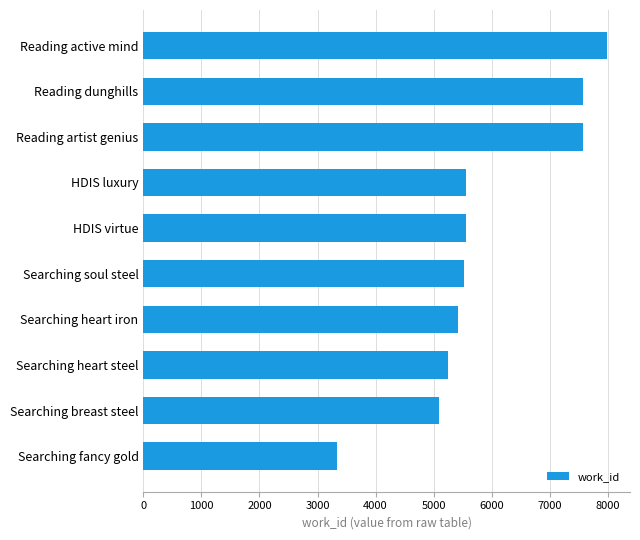

Approximately how many times larger is the value at Reading artist genius compared to Searching soul steel?

1.4